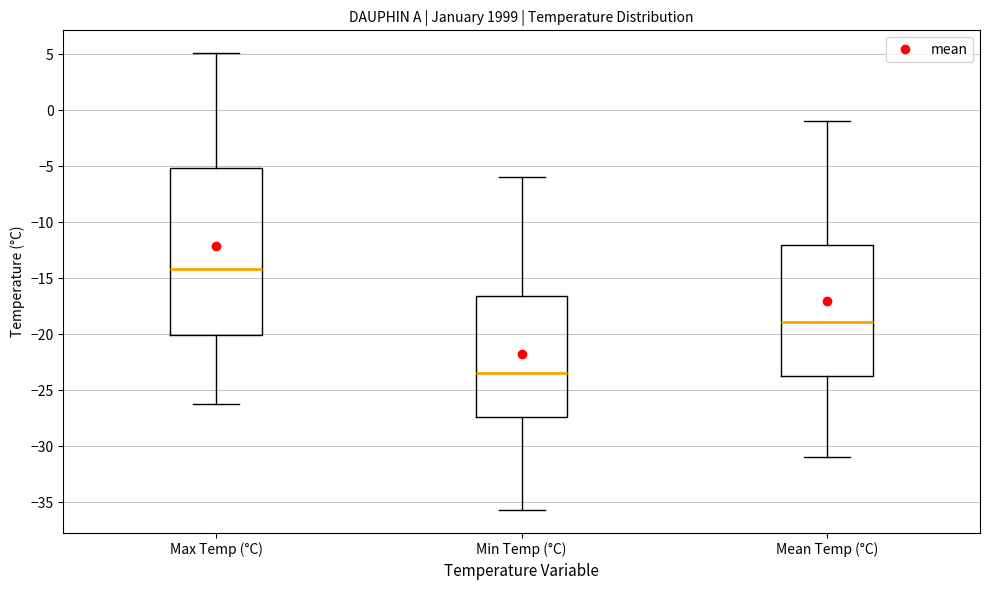

Where is the lower edge of the box for Mean Temp (°C) on the y-axis? The values are not printed on the chart, so give them approximately, as read against the axis.

-23.5